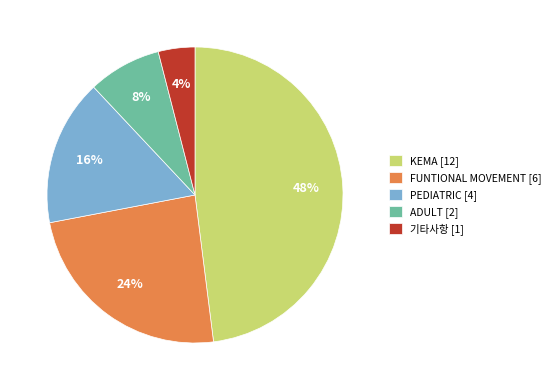

Which category has the smallest portion of the pie?

기타사항